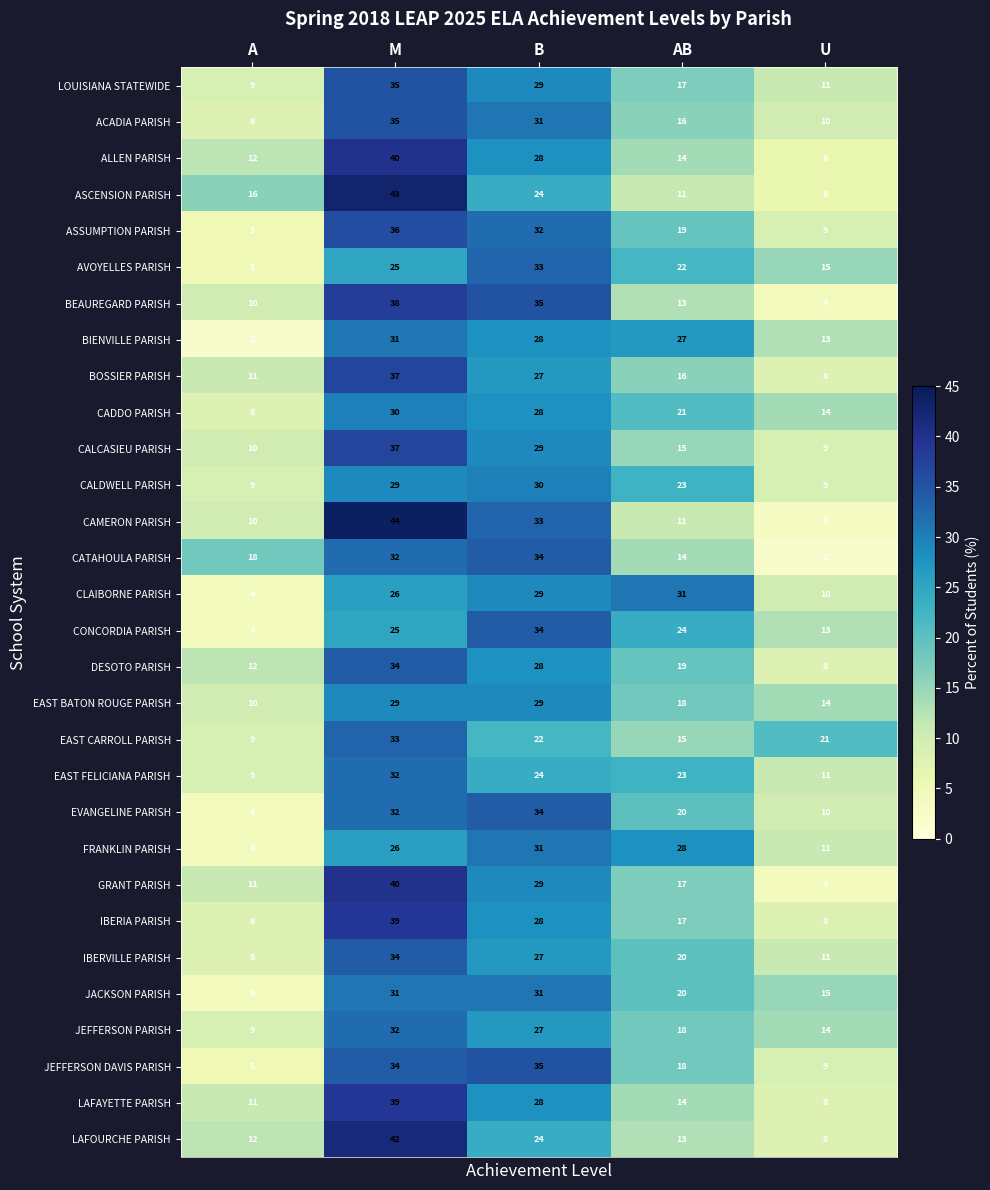

Is it true that ACADIA PARISH equals 3 at U?

False